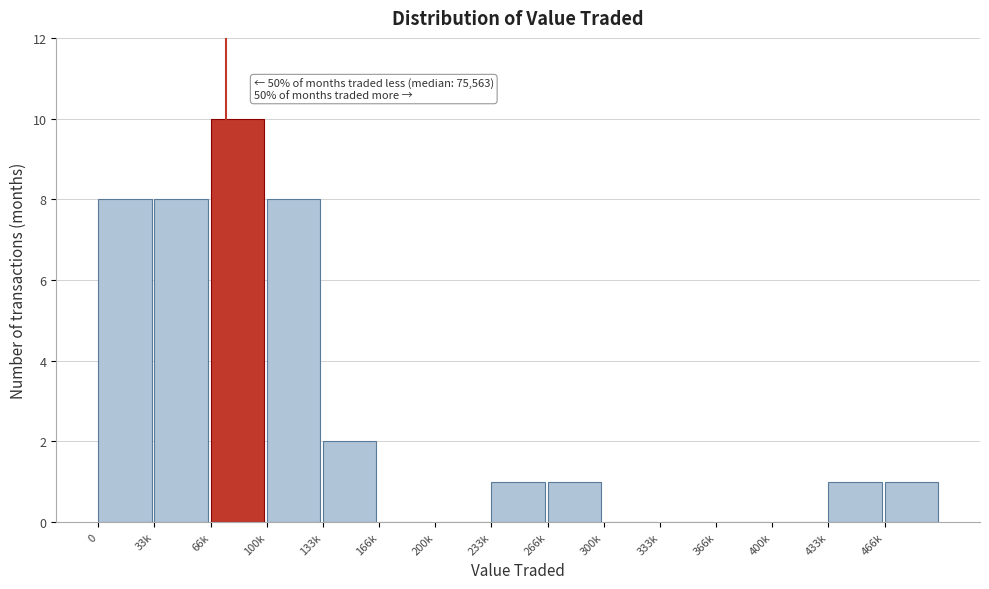

Reading left to right, list all the values displayed in this chart.

0=8	33k=8	66k=10	100k=8	133k=2	166k=0	200k=0	233k=1	266k=1	300k=0	333k=0	366k=0	400k=0	433k=1	466k=1